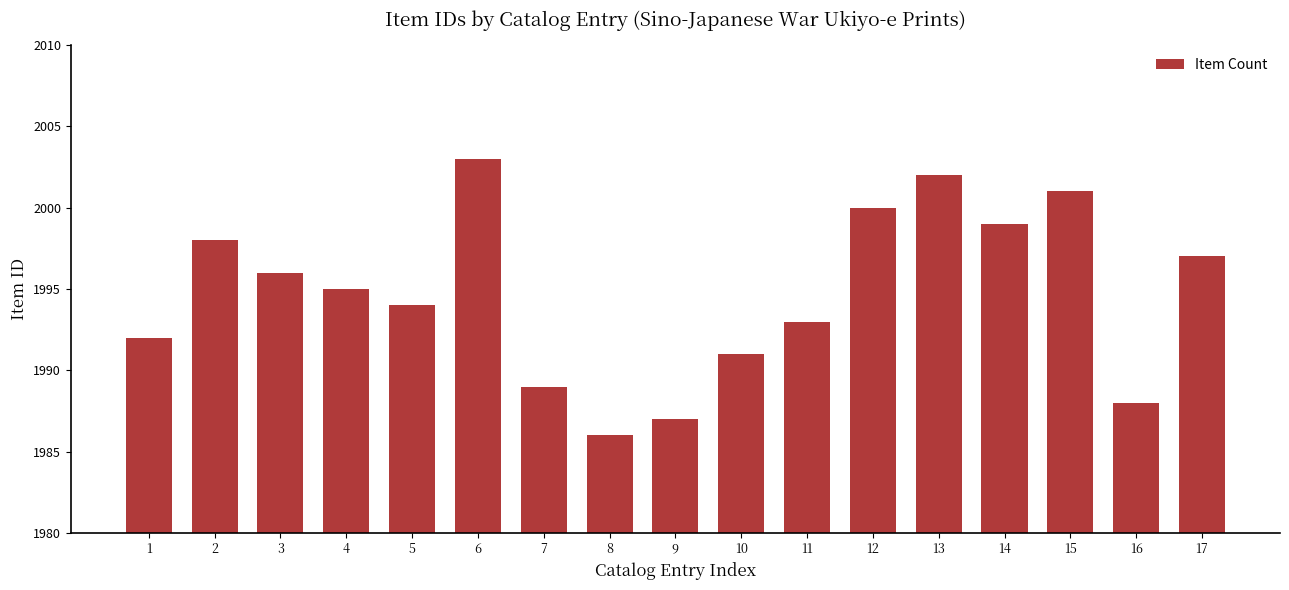

What is the change in value from 4 to 7?

-6